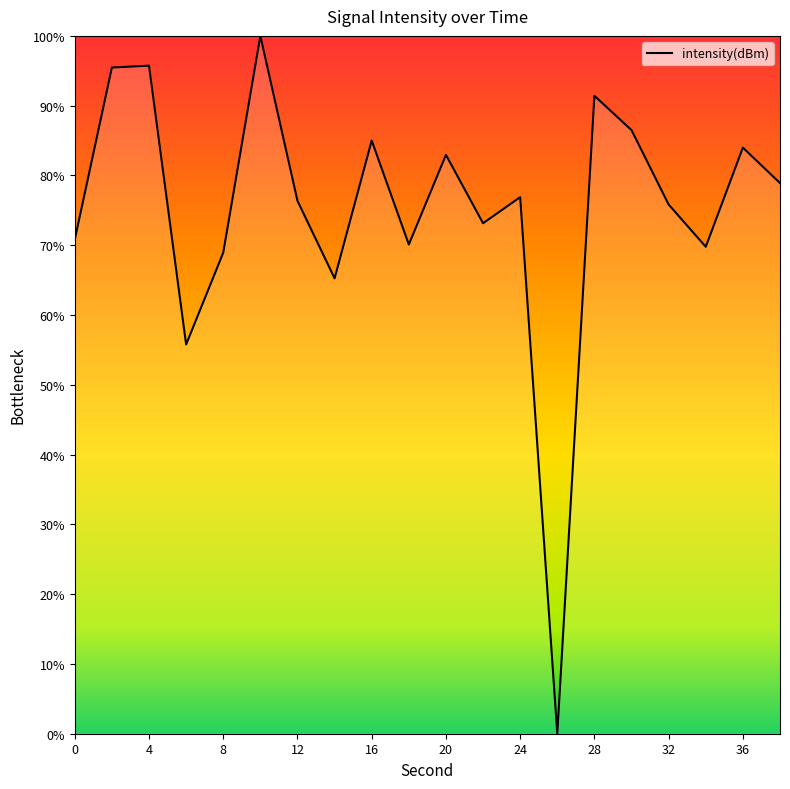

What is the greatest value displayed?

100.0